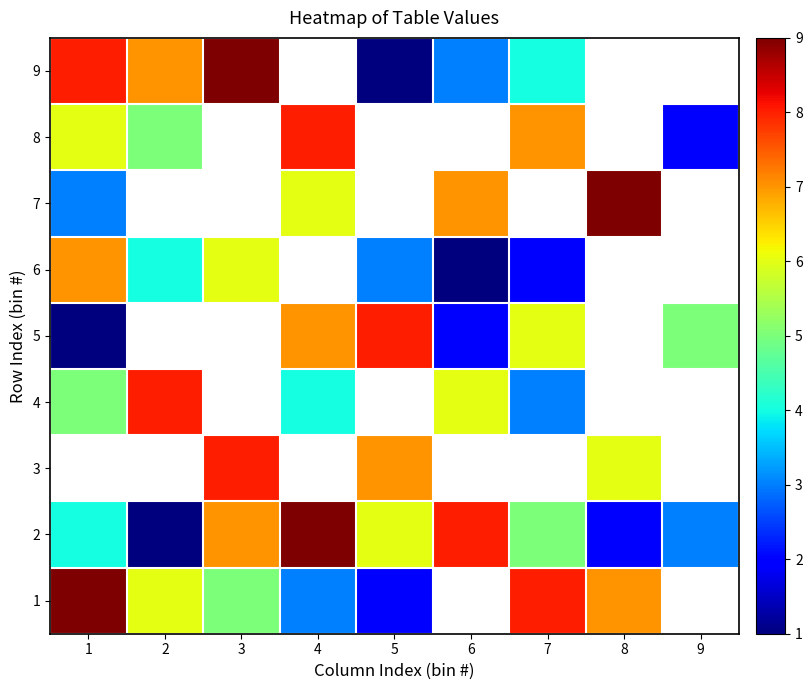

How many data points in 2 are above 5?

4